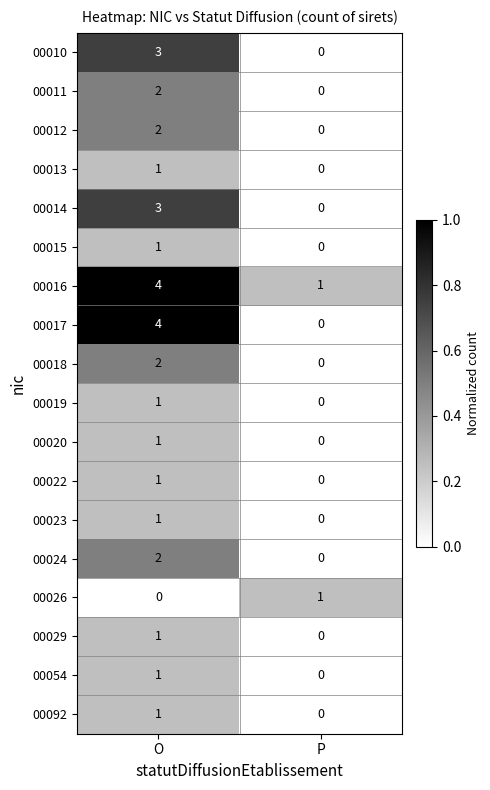

List the labels in order of 00019 value, largest first.

O, P